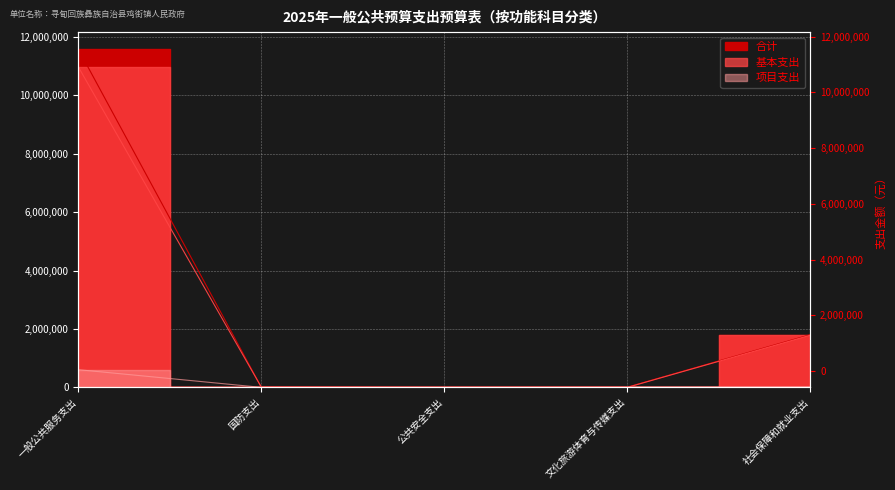

What is the value of the 基本支出 point at the 2nd from the left?

10000.0